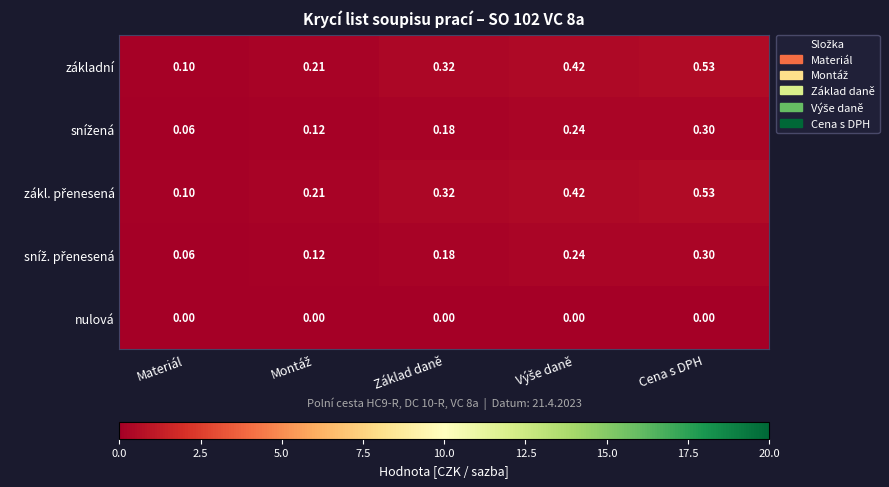

At how many categories does at least one series exceed 0?

5